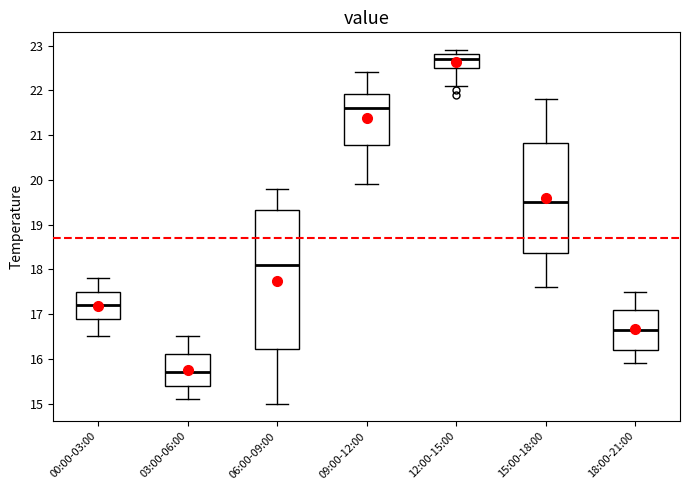

Reading left to right, read every box against the y-axis: the position of its median line, the range the box covers, and the ends of its whiskers. The values are not printed on the chart, so give them approximately, as read against the axis.

00:00-03:00: median 17.2, box 16.9 to 17.5, whiskers 16.5 to 17.8
03:00-06:00: median 15.7, box 15.4 to 16.1, whiskers 15.1 to 16.5
06:00-09:00: median 18.1, box 16.2 to 19.3, whiskers 15.0 to 19.8
09:00-12:00: median 21.6, box 20.8 to 21.9, whiskers 19.9 to 22.4
12:00-15:00: median 22.7, box 22.5 to 22.8, whiskers 22.1 to 22.9
15:00-18:00: median 19.5, box 18.4 to 20.8, whiskers 17.6 to 21.8
18:00-21:00: median 16.7, box 16.2 to 17.1, whiskers 15.9 to 17.5